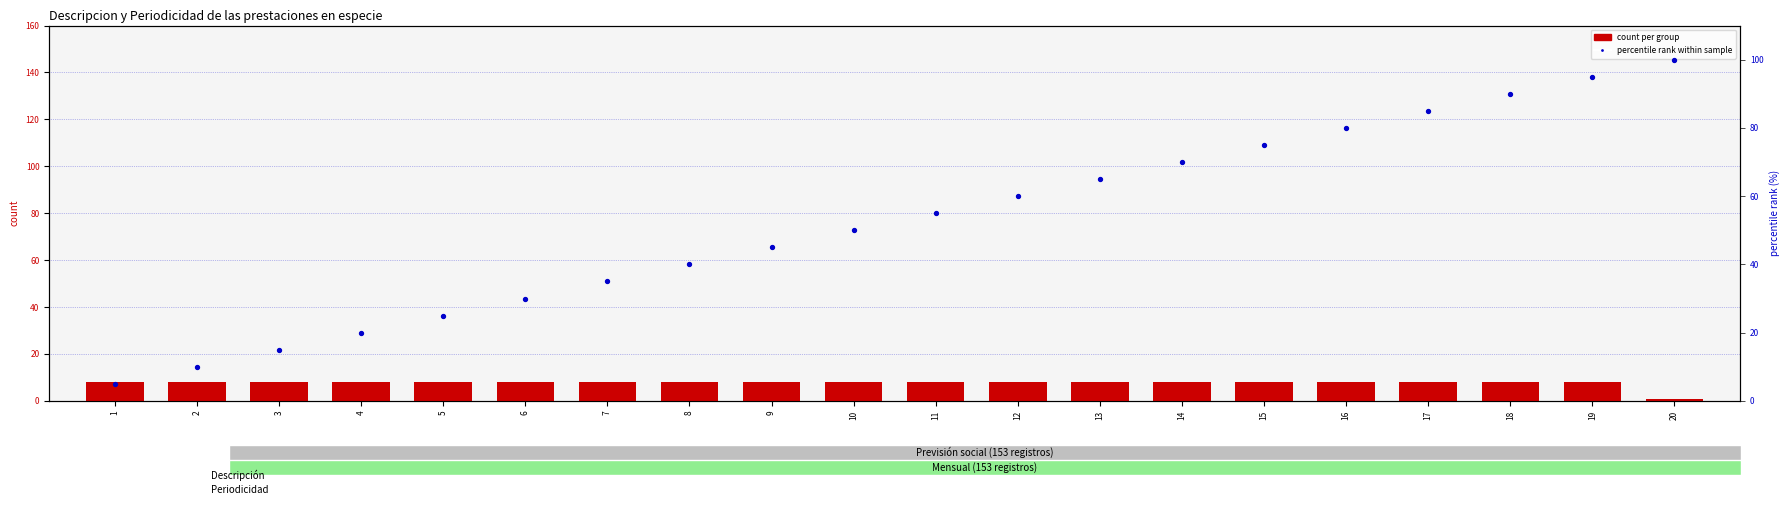

Which series has the widest spread of Y values?

percentile rank within sample